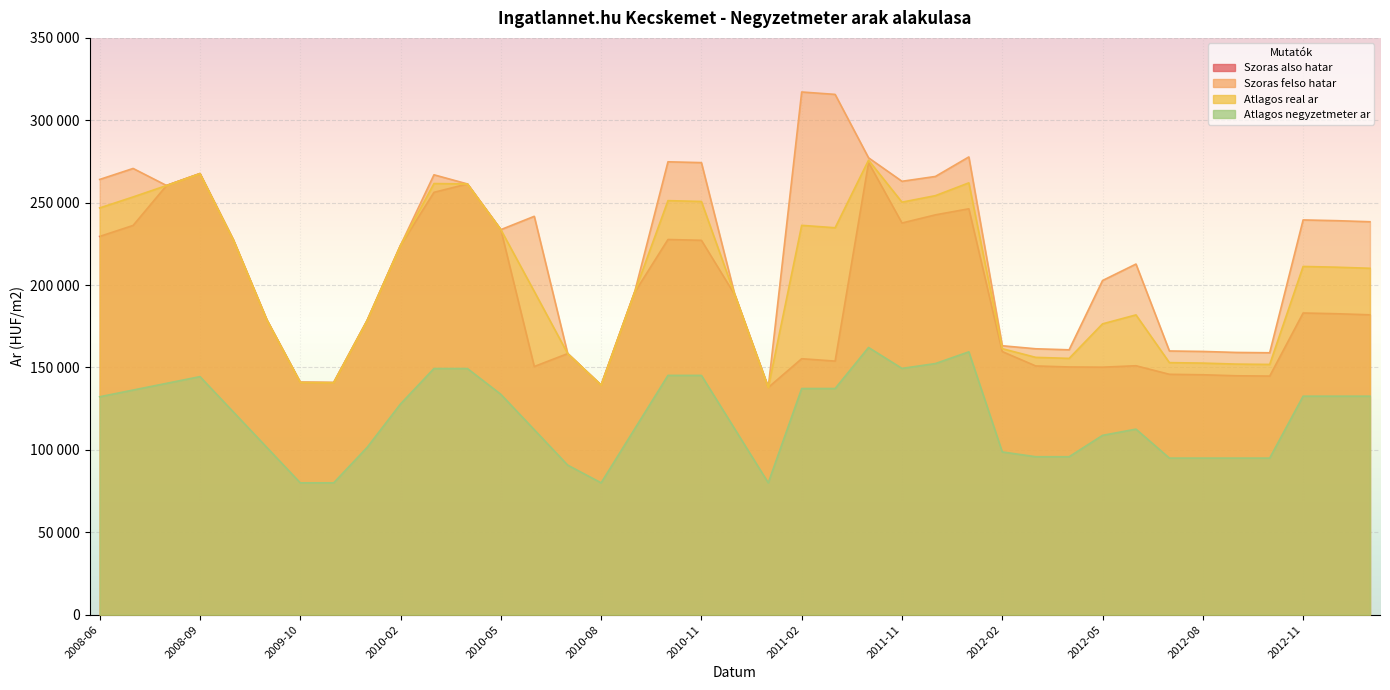

Which category has the lowest value in the Szoras felso hatar series?

2011-01